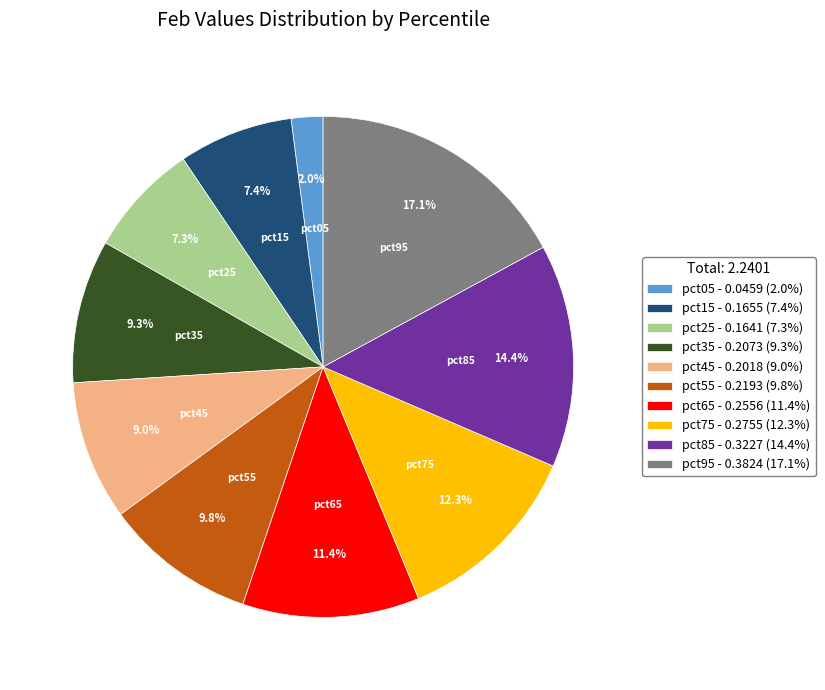

The pct05 slice represents 2% of the pie. True or false?

True